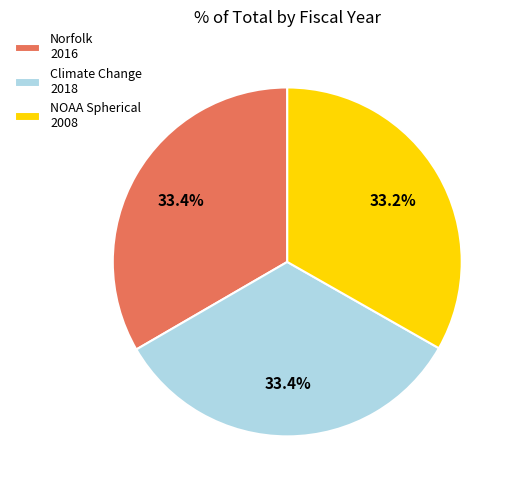

Approximately how many times larger is the value at NOAA Spherical 2008 compared to Norfolk 2016?

1.0